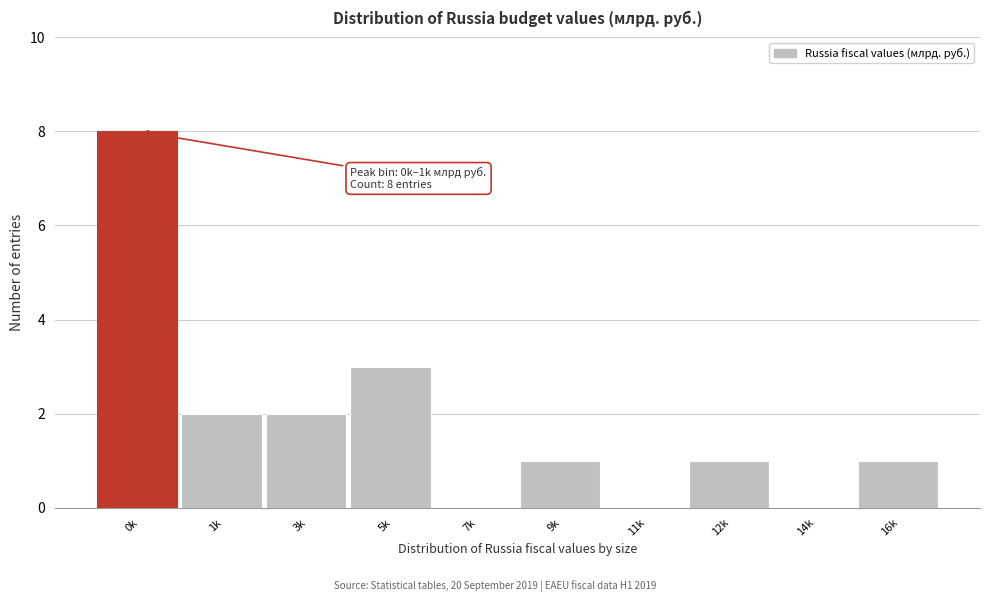

Reading left to right, extract all data points from this chart.

0k=8	1k=2	3k=2	5k=3	7k=0	9k=1	11k=0	12k=1	14k=0	16k=1